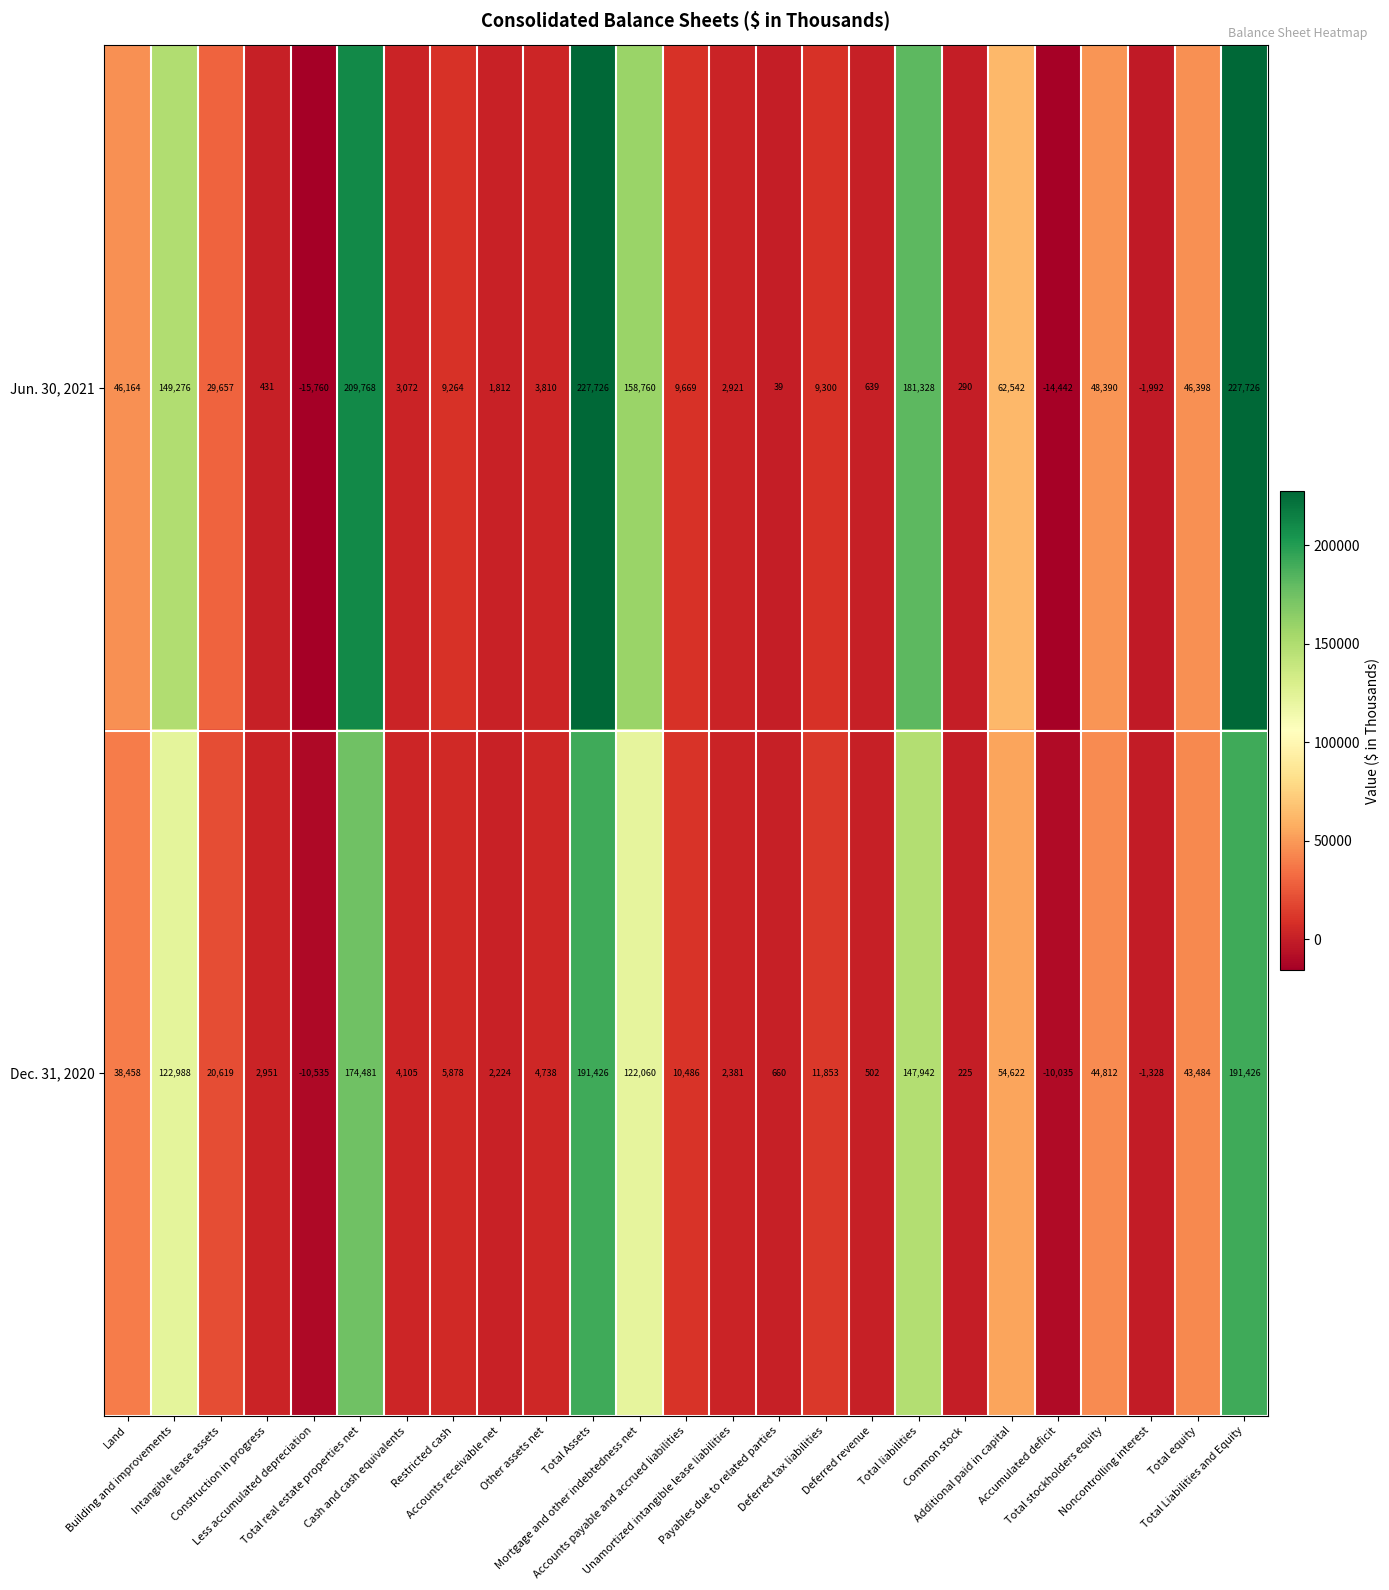

What is the maximum value for Jun. 30, 2021?

227726